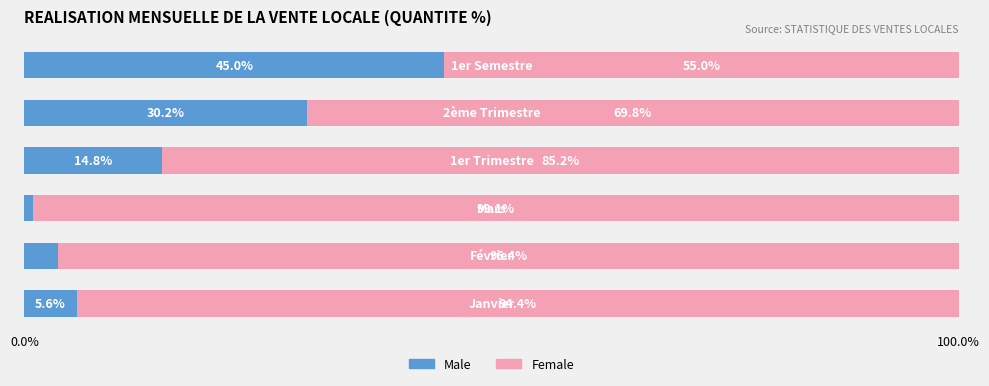

What is the maximum value for Male?

45.0